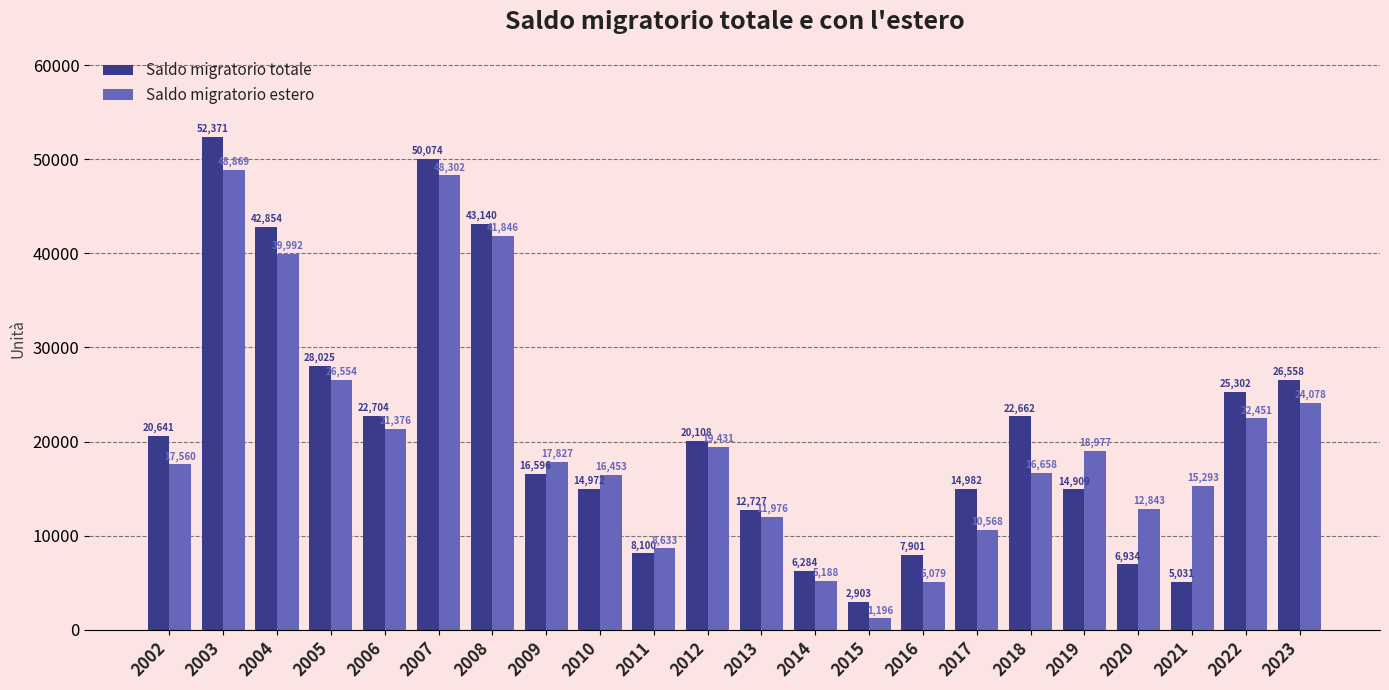

What is the spread (max minus min) of values at 2010?

1481